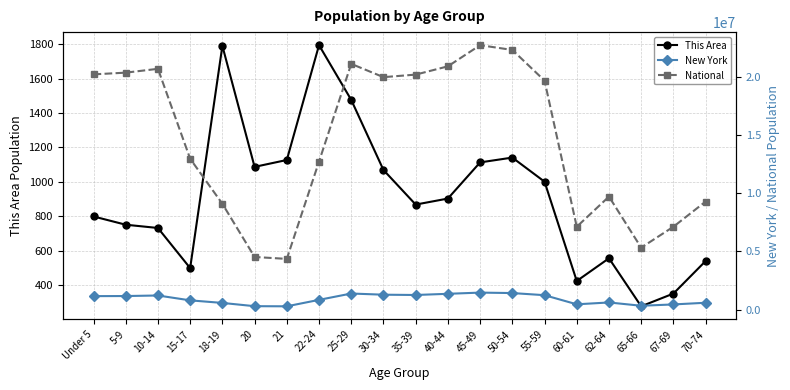

What is the label of the 16th point from the left?

60-61